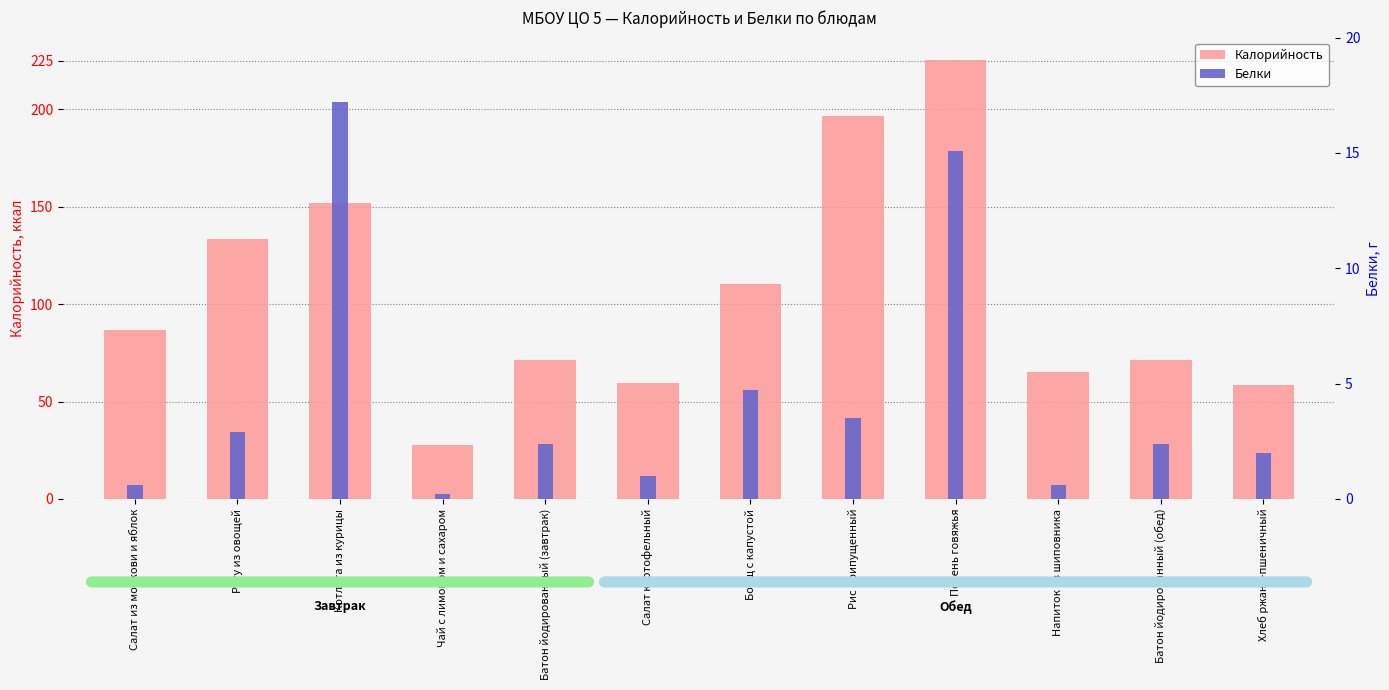

Reading right to left, what are all the values shown in this chart?

Калорийность: Хлеб ржано-пшеничный=58.7	Батон йодированный (обед)=71.2	Напиток из шиповника=65.4	Печень говяжья=225.6	Рис припущенный=196.8	Борщ с капустой=110.4	Салат картофельный=59.7	Батон йодированный (завтрак)=71.2	Чай с лимоном и сахаром=27.9	Котлета из курицы=151.8	Рагу из овощей=133.3	Салат из моркови и яблок=86.7
Белки: Хлеб ржано-пшеничный=2.0	Батон йодированный (обед)=2.4	Напиток из шиповника=0.6	Печень говяжья=15.1	Рис припущенный=3.5	Борщ с капустой=4.7	Салат картофельный=1.0	Батон йодированный (завтрак)=2.4	Чай с лимоном и сахаром=0.2	Котлета из курицы=17.2	Рагу из овощей=2.9	Салат из моркови и яблок=0.6